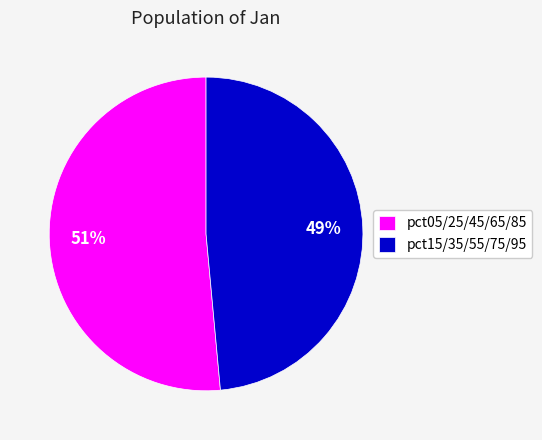

Is the sum of pct15/35/55/75/95 and pct05/25/45/65/85 greater than half?

Yes